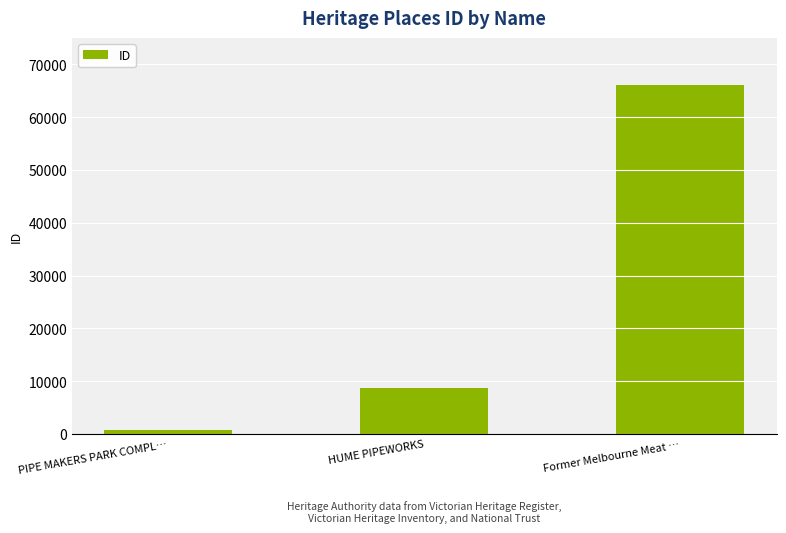

Reading left to right, transcribe all the data shown in this chart.

PIPE MAKERS PARK COMPL…=670	HUME PIPEWORKS=8683	Former Melbourne Meat …=66107